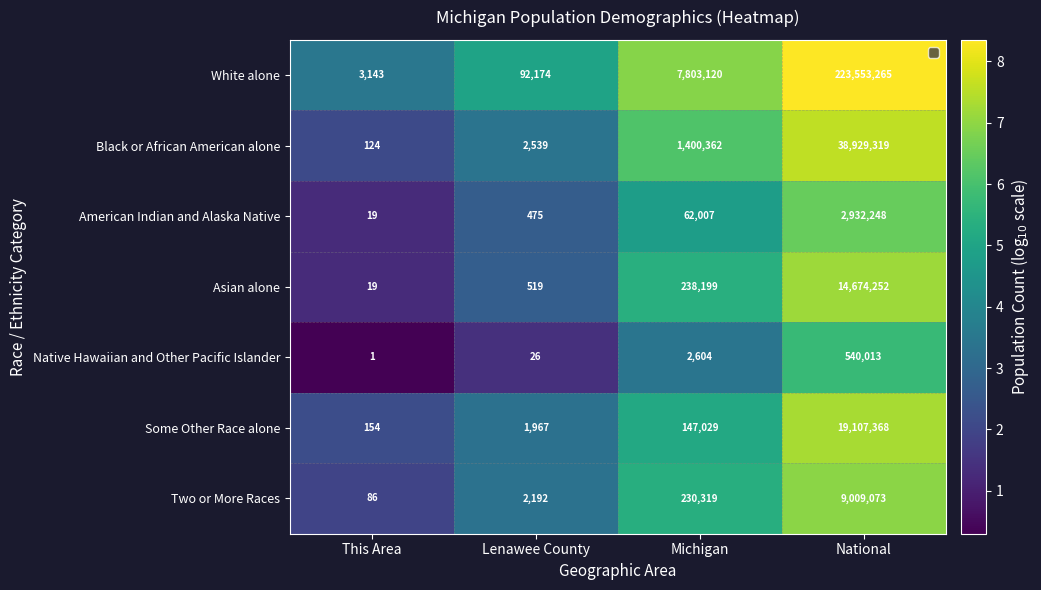

Which series has the largest total across all categories?

White alone